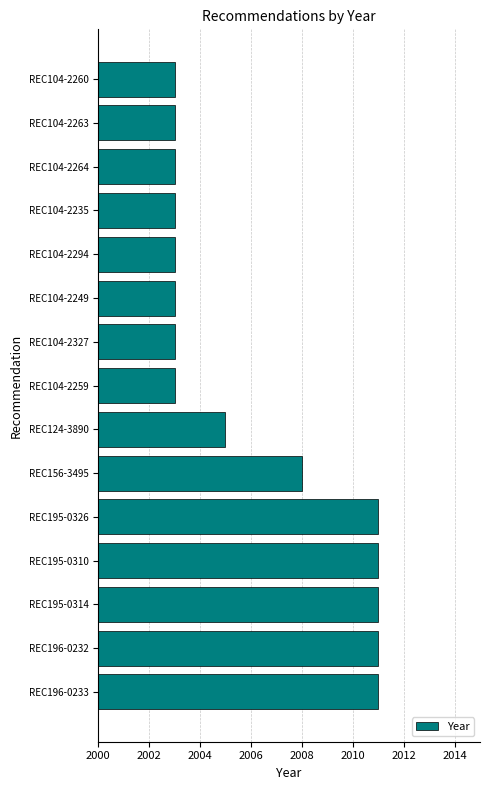

What is the minimum value shown in the chart?

2003